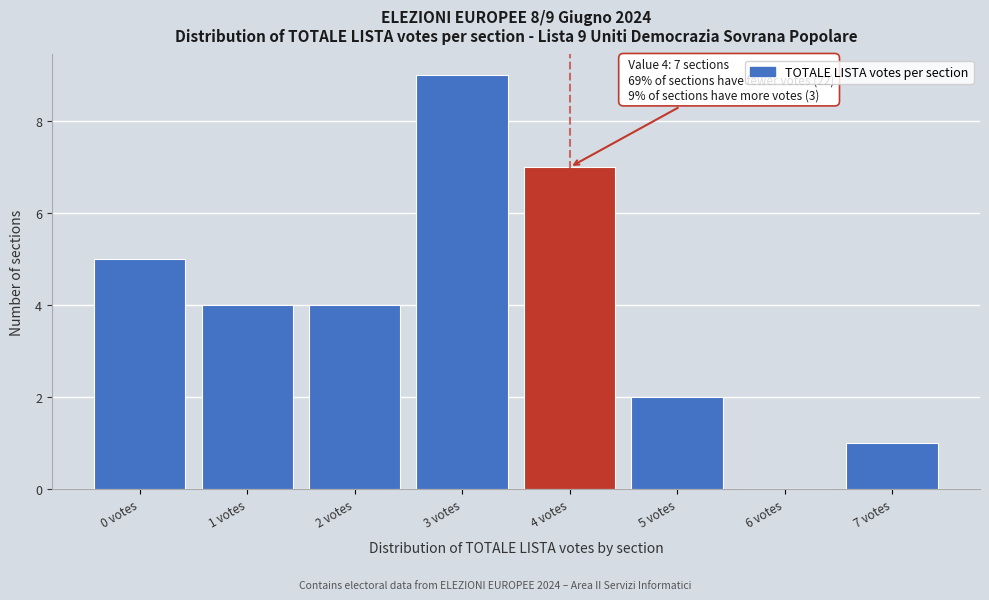

Reading left to right, what are all the values shown in this chart?

0 votes=5	1 votes=4	2 votes=4	3 votes=9	4 votes=7	5 votes=2	6 votes=0	7 votes=1